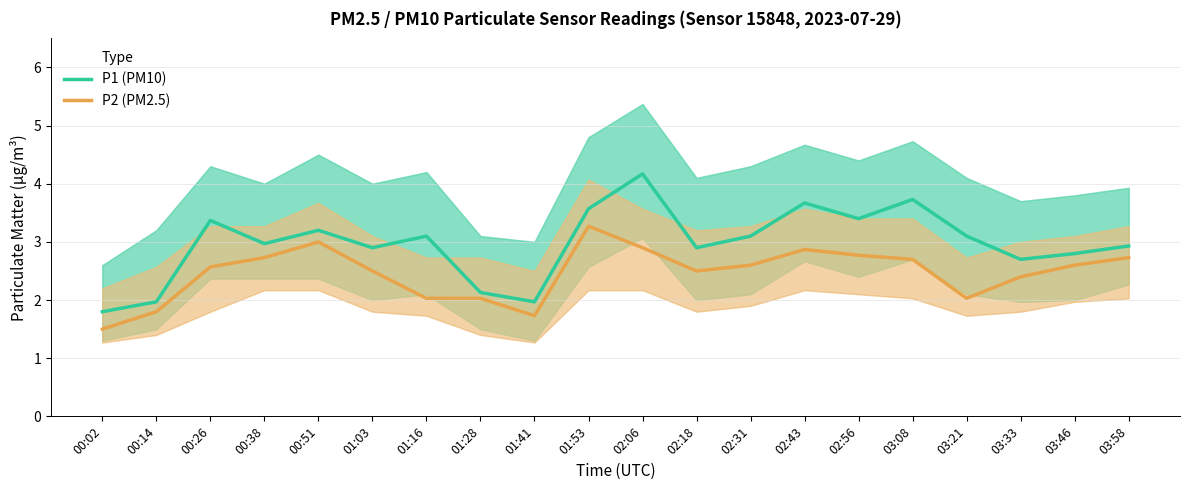

What is the difference between the P2 (PM2.5) values at 03:08 and 00:14?

0.9